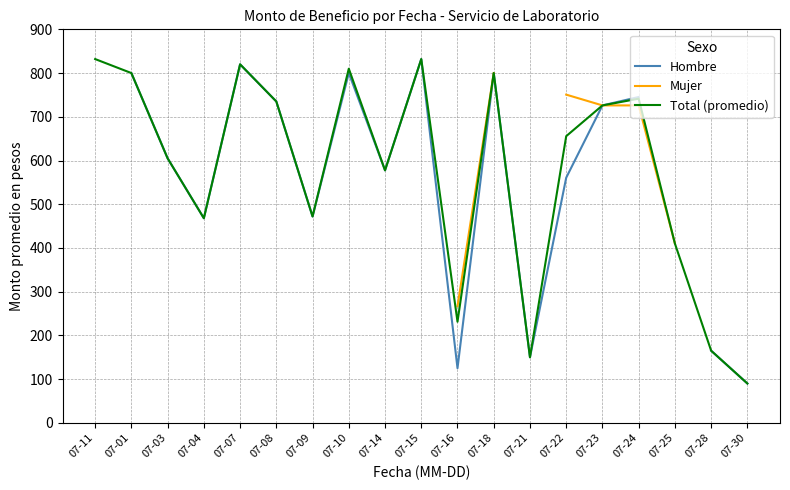

Rank the categories by Hombre value from highest to lowest.

07-11, 07-15, 07-07, 07-01, 07-10, 07-18, 07-24, 07-08, 07-23, 07-03, 07-14, 07-22, 07-09, 07-04, 07-25, 07-28, 07-21, 07-16, 07-30